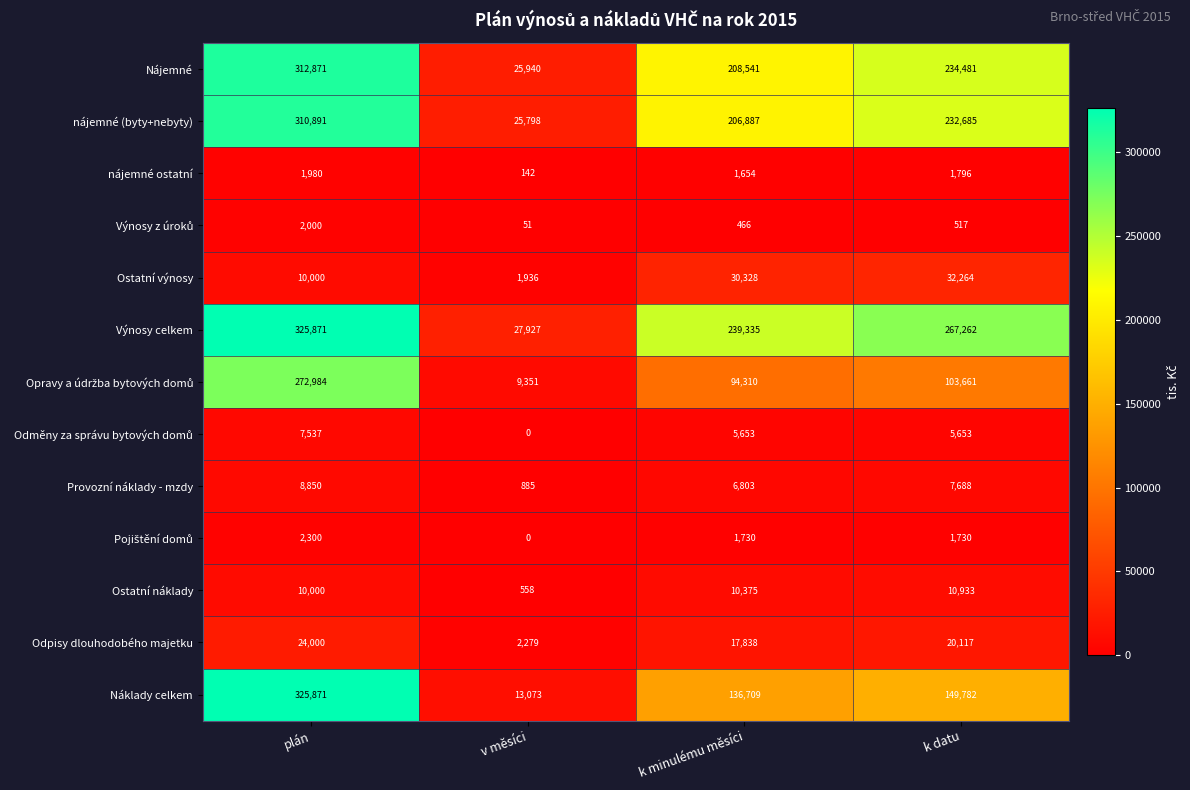

The Ostatní výnosy series shows 10000 at plán. True or false?

True